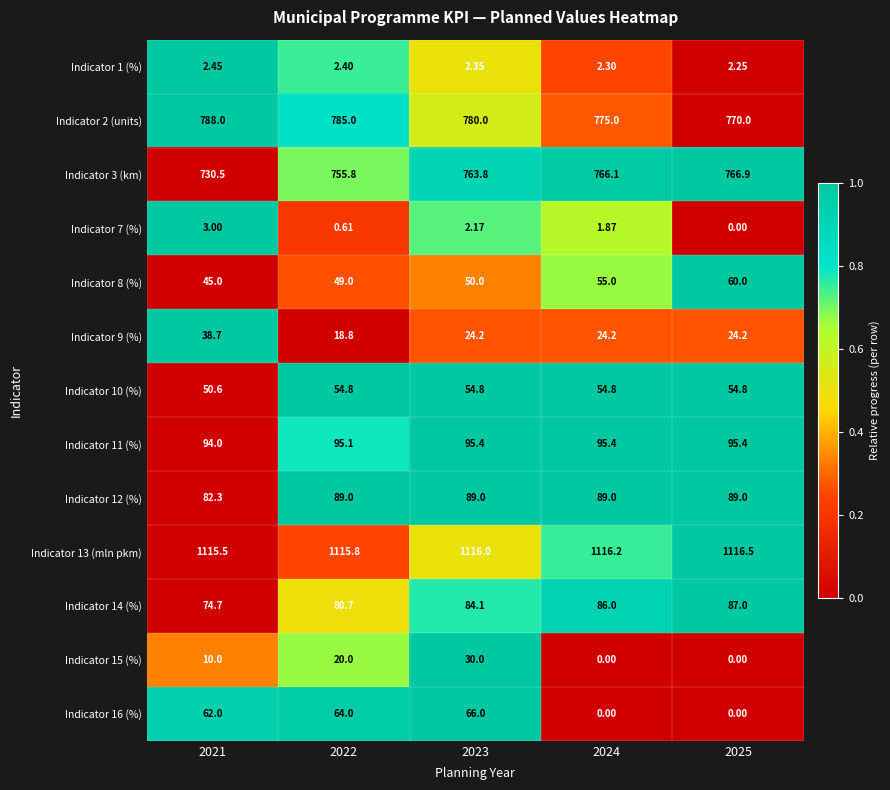

Is the value of Indicator 14 (%) at 2022 greater than the value of Indicator 3 (km) at 2025?

No